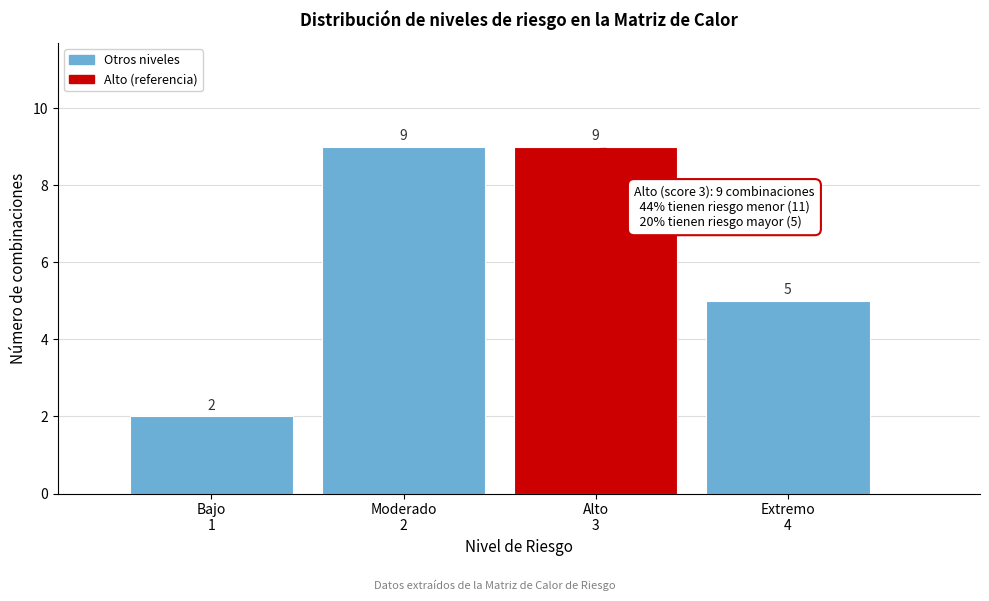

Reading left to right, list all the values displayed in this chart.

2	9	9	5